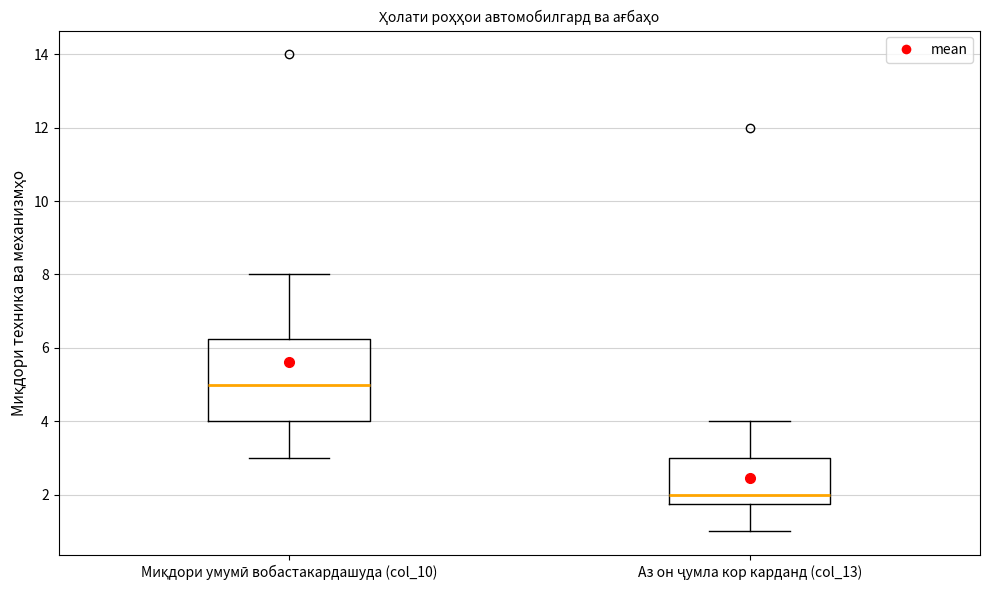

Reading left to right, read every box against the y-axis: the position of its median line, the range the box covers, and the ends of its whiskers. The values are not printed on the chart, so give them approximately, as read against the axis.

Миқдори умумӣ вобастакардашуда (col_10): median 5.0, box 4.0 to 6.2, whiskers 3.0 to 8.0
Аз он ҷумла кор карданд (col_13): median 2.0, box 1.8 to 3.0, whiskers 1.0 to 4.0